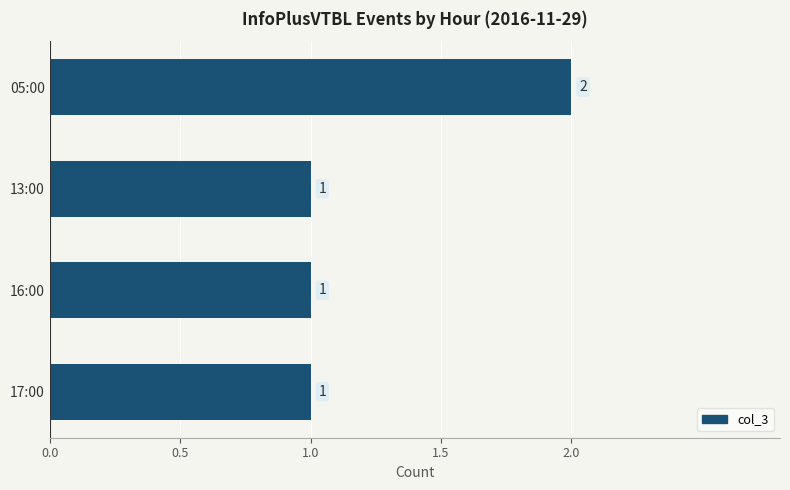

Does the chart contain stacked bars?

No